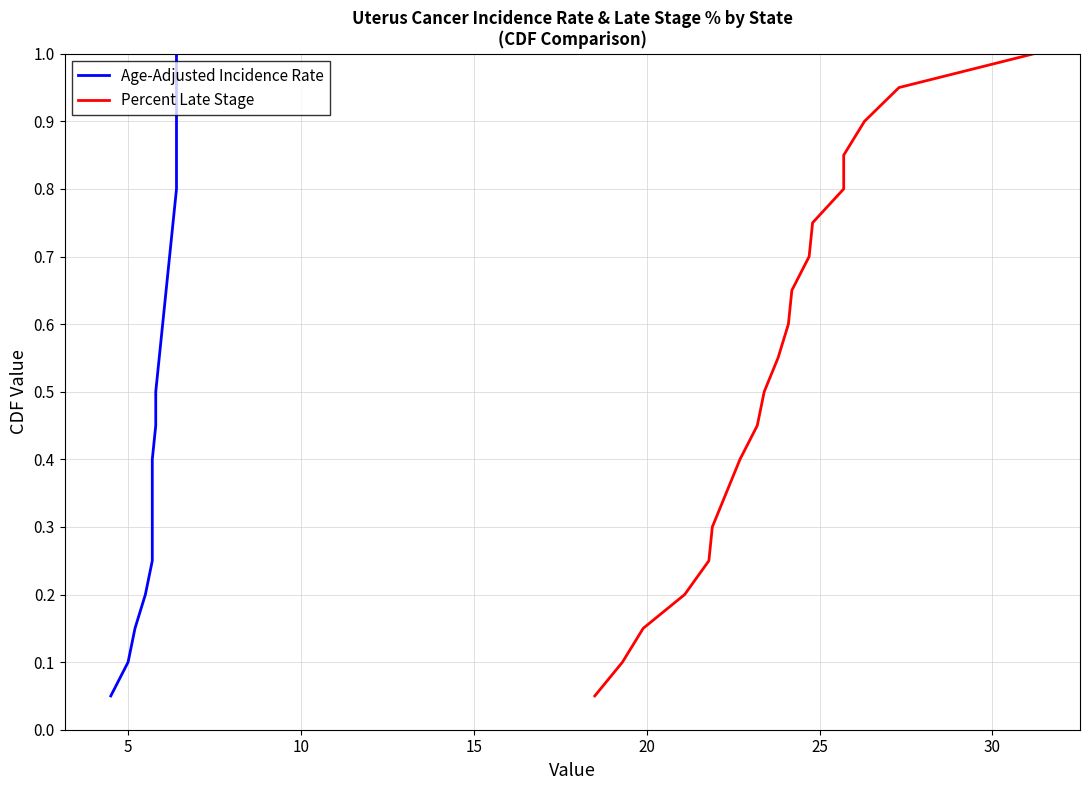

The value of Percent Late Stage at 10 is 0.3. True or false?

False